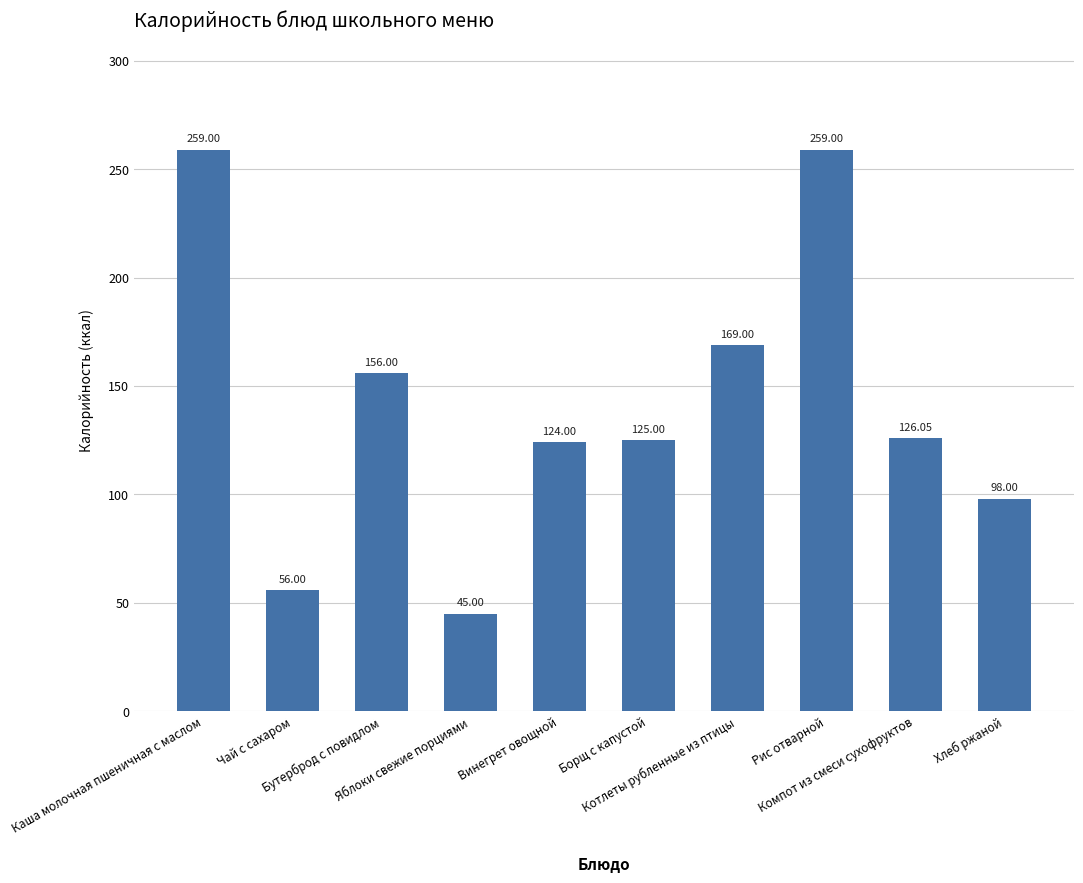

What is the difference between the maximum and second lowest values?

203.0